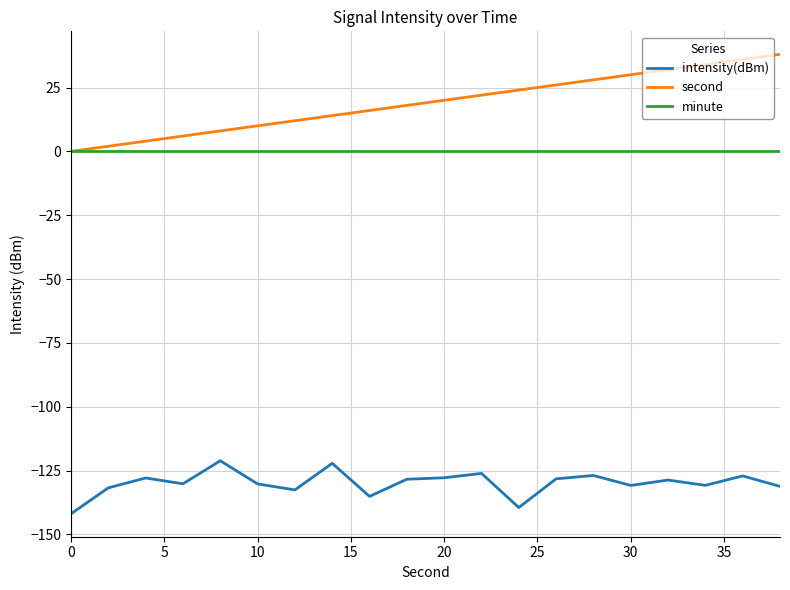

True or false: intensity(dBm) and minute intersect in this chart.

False